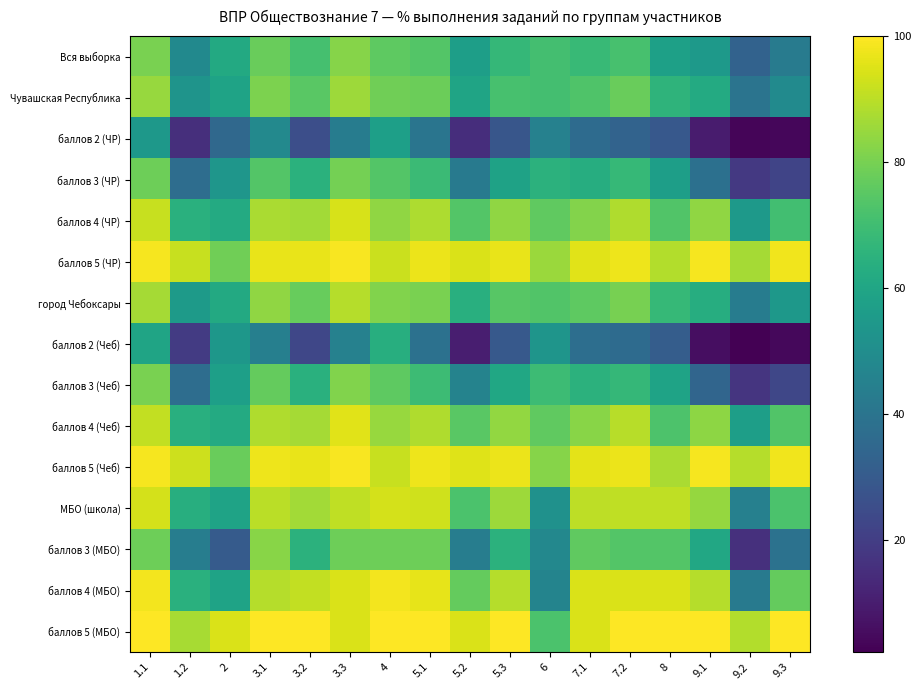

What is the spread (max minus min) of values at 3.3?

55.8